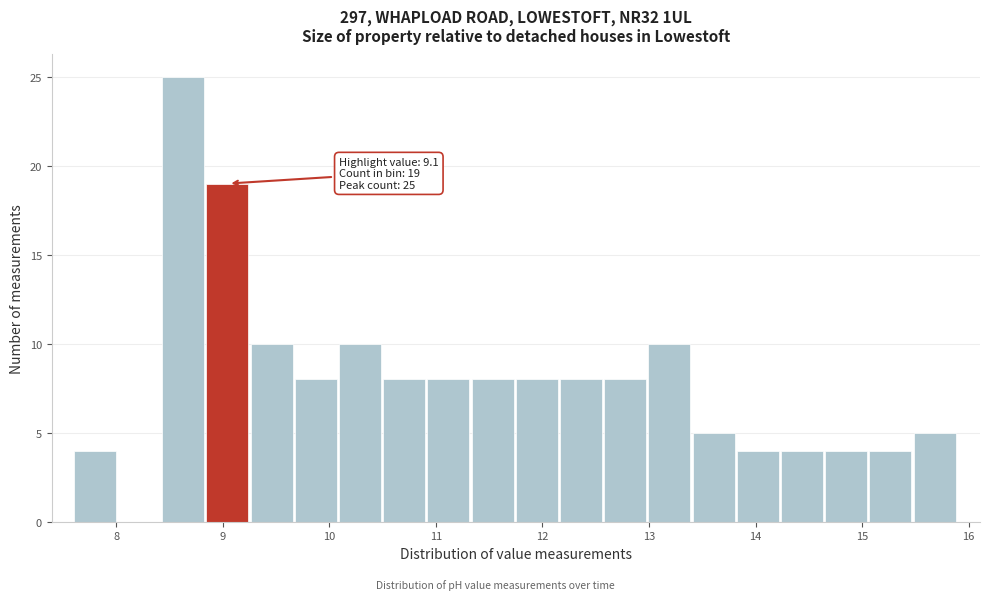

Over which range of the x-axis is the bar tallest?

8.4 to 8.8